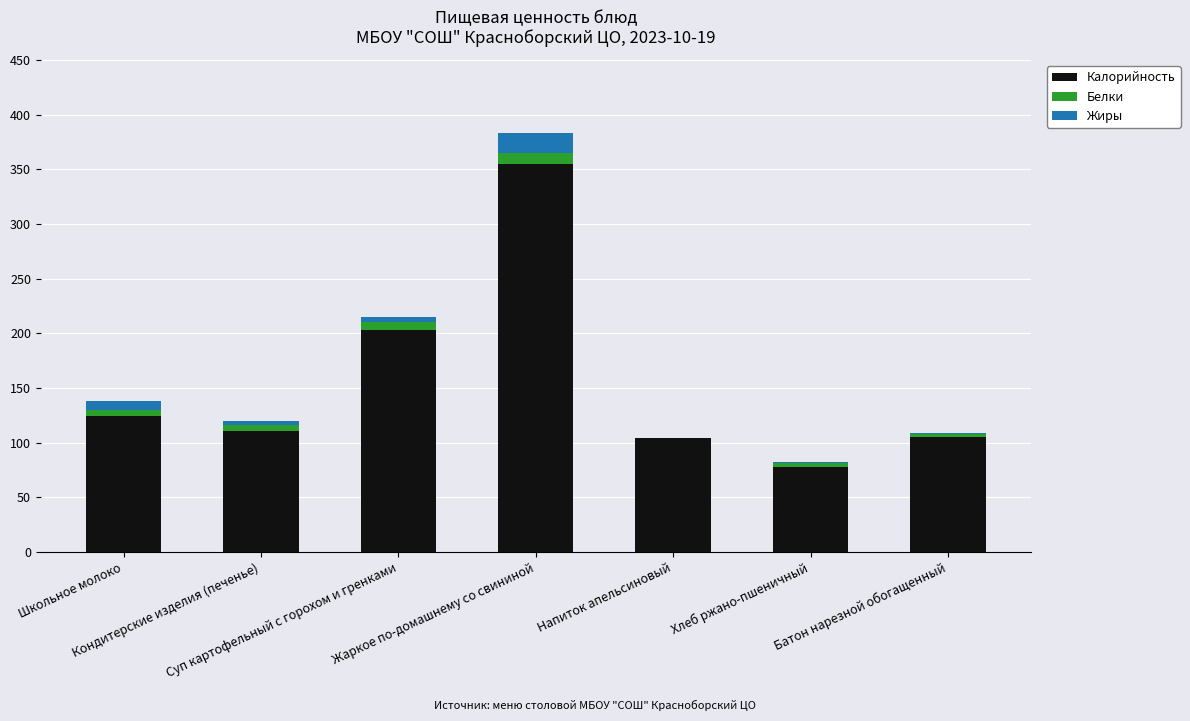

What is the highest value of the Калорийность series?

355